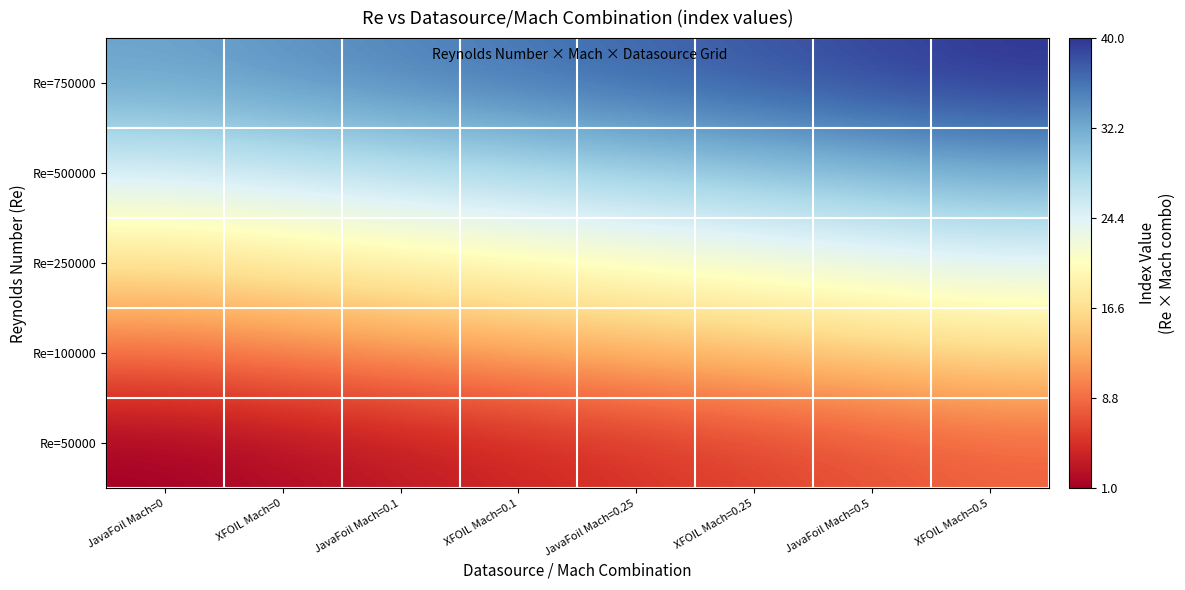

Reading right to left, what are all the values shown in this chart?

Re=50000: XFOIL Mach=0.5=8	JavaFoil Mach=0.5=7	XFOIL Mach=0.25=6	JavaFoil Mach=0.25=5	XFOIL Mach=0.1=4	JavaFoil Mach=0.1=3	XFOIL Mach=0=2	JavaFoil Mach=0=1
Re=100000: XFOIL Mach=0.5=16	JavaFoil Mach=0.5=15	XFOIL Mach=0.25=14	JavaFoil Mach=0.25=13	XFOIL Mach=0.1=12	JavaFoil Mach=0.1=11	XFOIL Mach=0=10	JavaFoil Mach=0=9
Re=250000: XFOIL Mach=0.5=24	JavaFoil Mach=0.5=23	XFOIL Mach=0.25=22	JavaFoil Mach=0.25=21	XFOIL Mach=0.1=20	JavaFoil Mach=0.1=19	XFOIL Mach=0=18	JavaFoil Mach=0=17
Re=500000: XFOIL Mach=0.5=32	JavaFoil Mach=0.5=31	XFOIL Mach=0.25=30	JavaFoil Mach=0.25=29	XFOIL Mach=0.1=28	JavaFoil Mach=0.1=27	XFOIL Mach=0=26	JavaFoil Mach=0=25
Re=750000: XFOIL Mach=0.5=40	JavaFoil Mach=0.5=39	XFOIL Mach=0.25=38	JavaFoil Mach=0.25=37	XFOIL Mach=0.1=36	JavaFoil Mach=0.1=35	XFOIL Mach=0=34	JavaFoil Mach=0=33